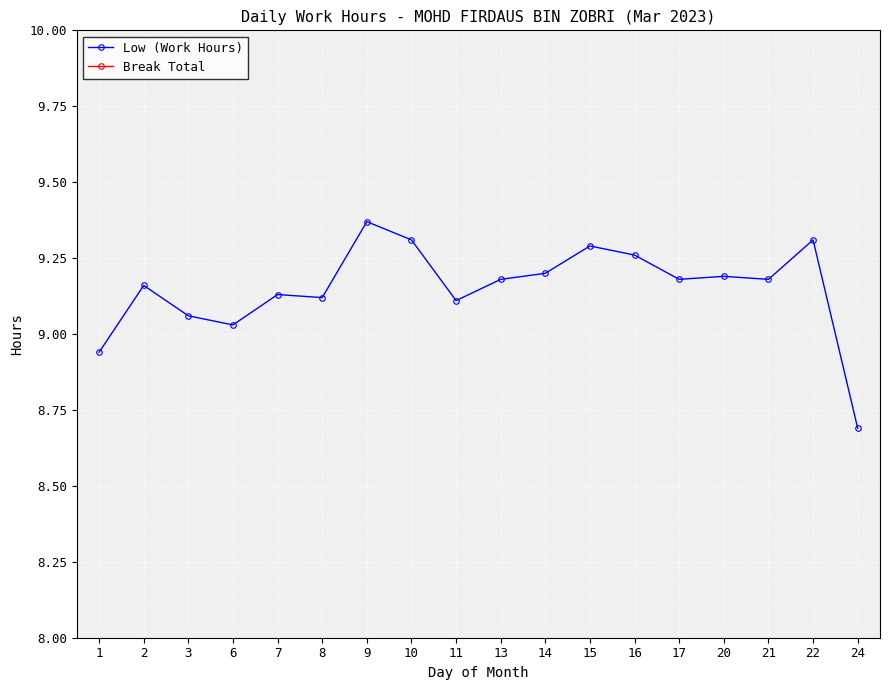

Is it true that Low (Work Hours) equals 9.1 at 7?

True